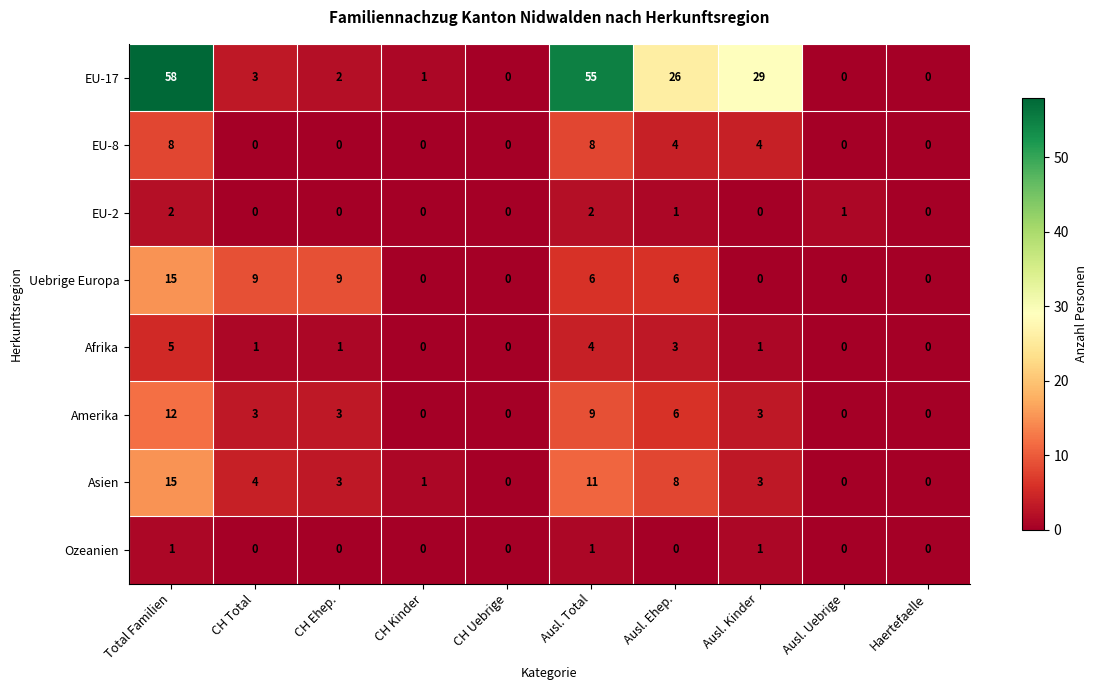

What is the total value across all series at CH Ehep.?

18